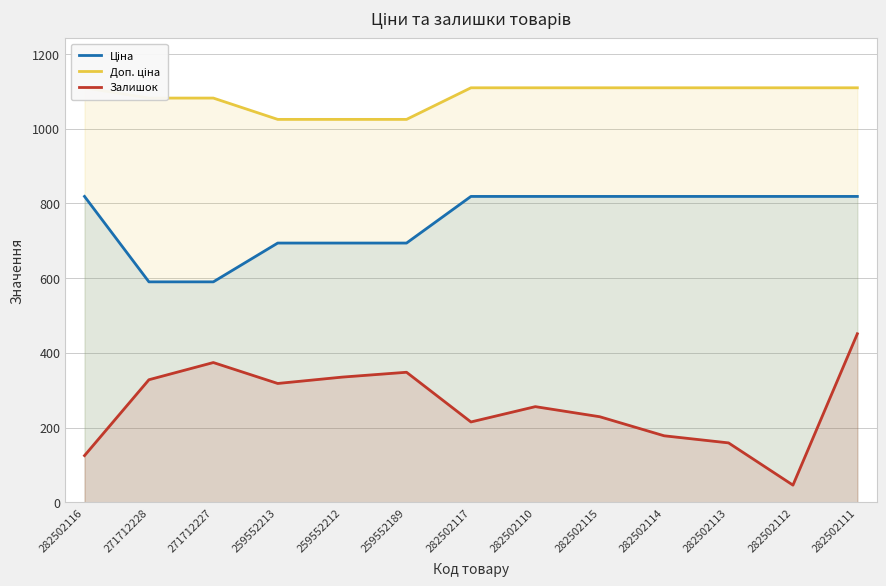

The Доп. ціна series shows 1024.6 at 259552212. True or false?

True